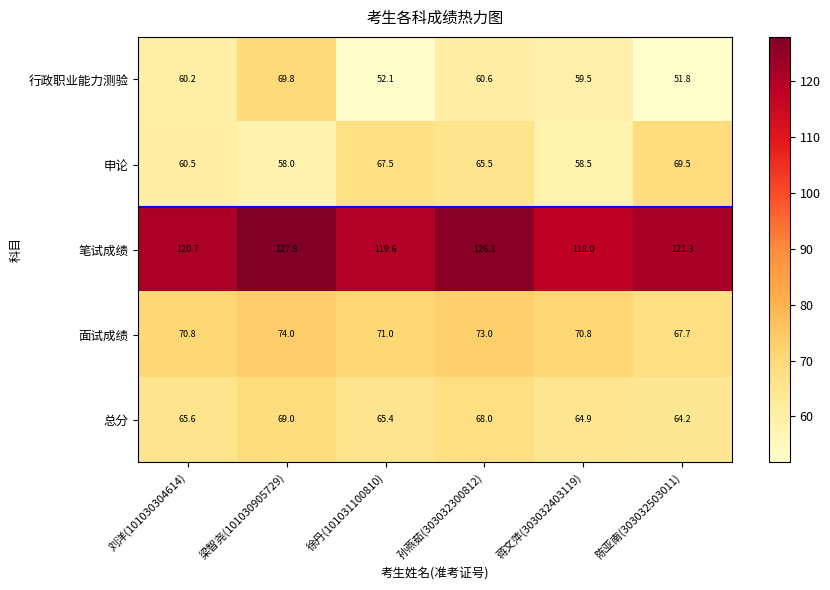

At which category is the sum across all series the highest?

梁智尧(101030905729)